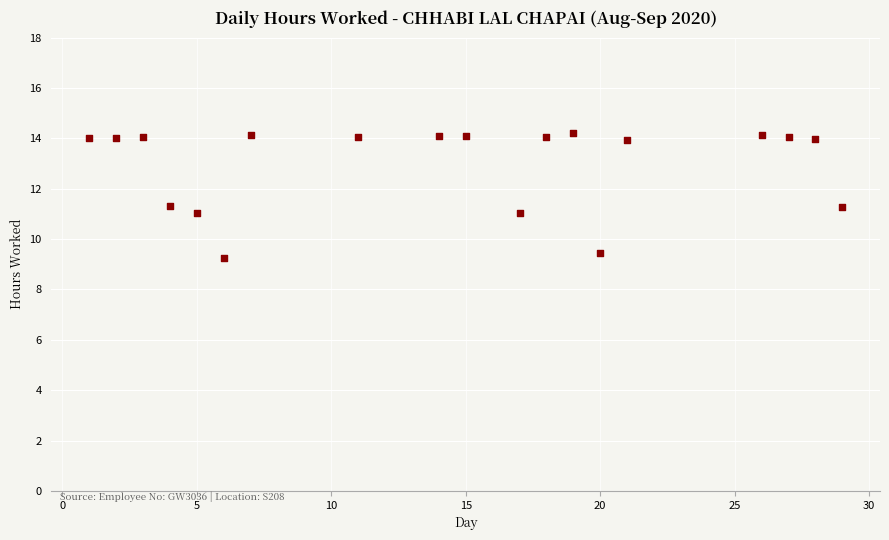

What is the range of Y values (max minus min)?

4.9